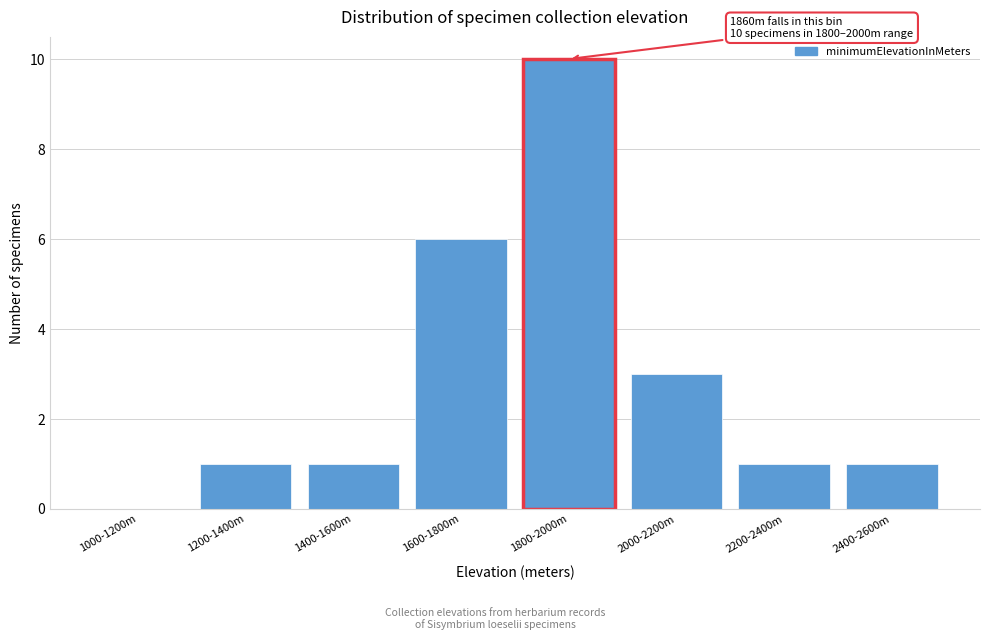

Reading right to left, what are all the values shown in this chart?

2400-2600m=1	2200-2400m=1	2000-2200m=3	1800-2000m=10	1600-1800m=6	1400-1600m=1	1200-1400m=1	1000-1200m=0